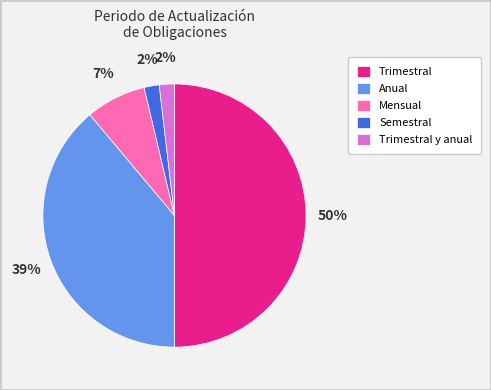

What is the largest slice in the pie chart?

Trimestral